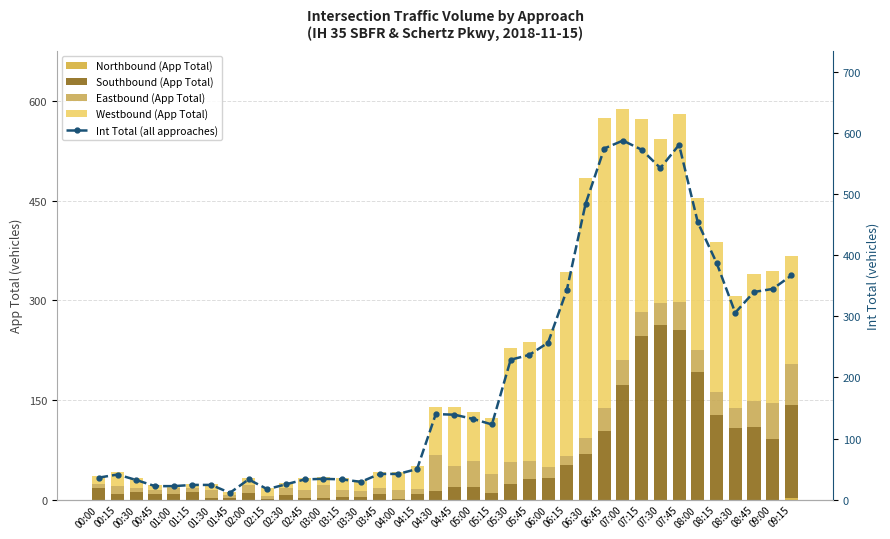

Reading left to right, transcribe all the data shown in this chart.

Northbound (App Total): 00:00=0	00:15=0	00:30=0	00:45=0	01:00=0	01:15=0	01:30=0	01:45=0	02:00=0	02:15=0	02:30=0	02:45=0	03:00=0	03:15=0	03:30=0	03:45=0	04:00=0	04:15=0	04:30=0	04:45=0	05:00=0	05:15=0	05:30=0	05:45=0	06:00=0	06:15=0	06:30=0	06:45=0	07:00=0	07:15=0	07:30=0	07:45=0	08:00=0	08:15=0	08:30=0	08:45=0	09:00=0	09:15=2
Southbound (App Total): 00:00=17	00:15=8	00:30=12	00:45=8	01:00=8	01:15=12	01:30=3	01:45=3	02:00=10	02:15=1	02:30=7	02:45=2	03:00=2	03:15=4	03:30=4	03:45=9	04:00=1	04:15=9	04:30=13	04:45=19	05:00=19	05:15=10	05:30=23	05:45=31	06:00=32	06:15=52	06:30=69	06:45=103	07:00=173	07:15=247	07:30=263	07:45=255	08:00=192	08:15=127	08:30=108	08:45=110	09:00=91	09:15=140
Eastbound (App Total): 00:00=6	00:15=12	00:30=6	00:45=7	01:00=10	01:15=5	01:30=12	01:45=4	02:00=12	02:15=4	02:30=11	02:45=13	03:00=20	03:15=10	03:30=9	03:45=9	04:00=14	04:15=7	04:30=54	04:45=31	05:00=39	05:15=28	05:30=34	05:45=27	06:00=17	06:15=13	06:30=24	06:45=35	07:00=37	07:15=36	07:30=33	07:45=42	08:00=34	08:15=35	08:30=30	08:45=38	09:00=55	09:15=63
Westbound (App Total): 00:00=13	00:15=21	00:30=14	00:45=7	01:00=4	01:15=7	01:30=9	01:45=4	02:00=11	02:15=12	02:30=7	02:45=18	03:00=12	03:15=19	03:30=16	03:45=24	04:00=27	04:15=34	04:30=73	04:45=89	05:00=74	05:15=85	05:30=172	05:45=179	06:00=208	06:15=278	06:30=391	06:45=437	07:00=378	07:15=290	07:30=247	07:45=284	08:00=228	08:15=226	08:30=168	08:45=192	09:00=199	09:15=162
Int Total (all approaches): 00:00=36	00:15=41	00:30=32	00:45=22	01:00=22	01:15=24	01:30=24	01:45=11	02:00=33	02:15=17	02:30=25	02:45=33	03:00=34	03:15=33	03:30=29	03:45=42	04:00=42	04:15=50	04:30=140	04:45=139	05:00=132	05:15=123	05:30=229	05:45=237	06:00=257	06:15=343	06:30=484	06:45=575	07:00=588	07:15=573	07:30=543	07:45=581	08:00=454	08:15=388	08:30=306	08:45=340	09:00=345	09:15=367